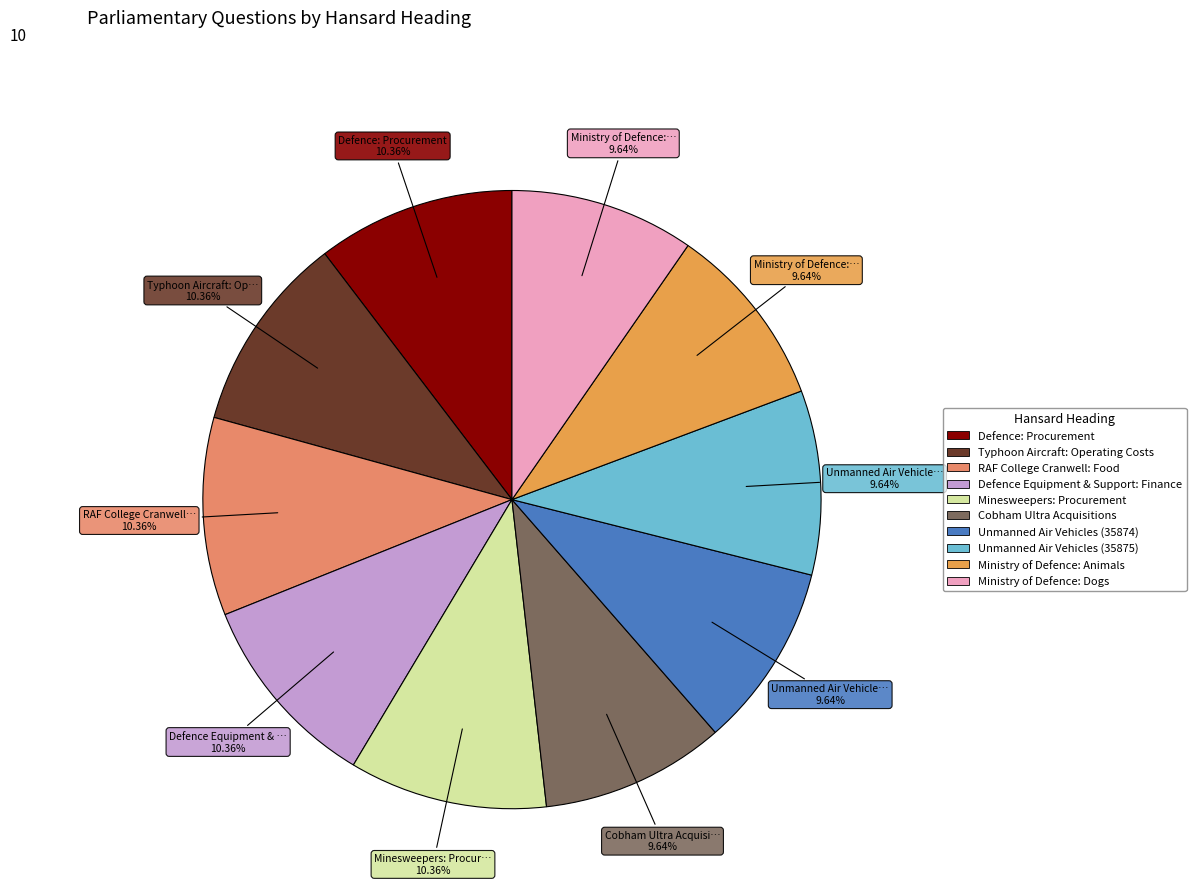

Rank the categories by value from lowest to highest.

Cobham Ultra Acquisitions, Unmanned Air Vehicles (35874), Unmanned Air Vehicles (35875), Ministry of Defence: Animals, Ministry of Defence: Dogs, Defence: Procurement, Typhoon Aircraft: Operating Costs, RAF College Cranwell: Food, Defence Equipment & Support: Finance, Minesweepers: Procurement